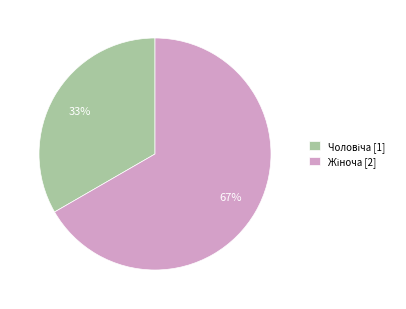

How many segments does this pie chart have?

2